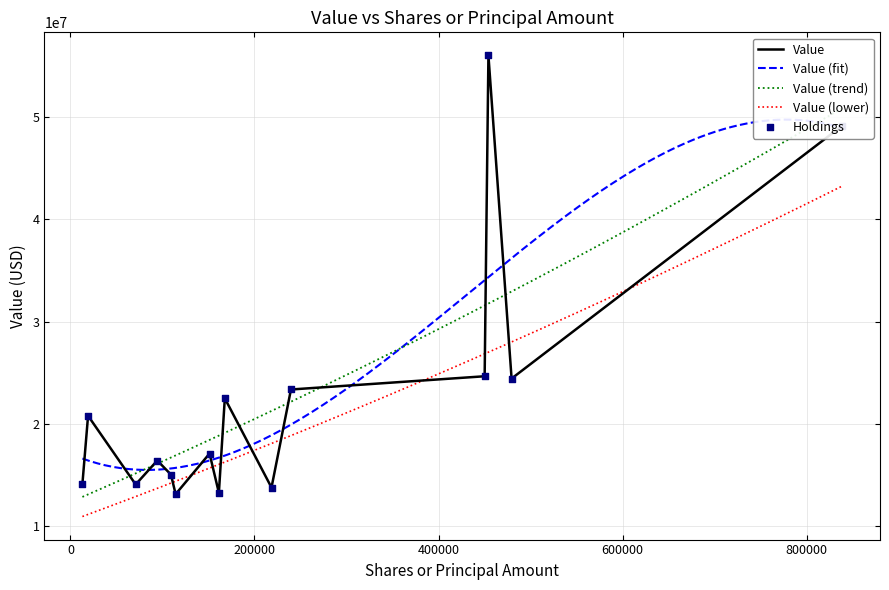

What is the highest value of the Value series?

56072000